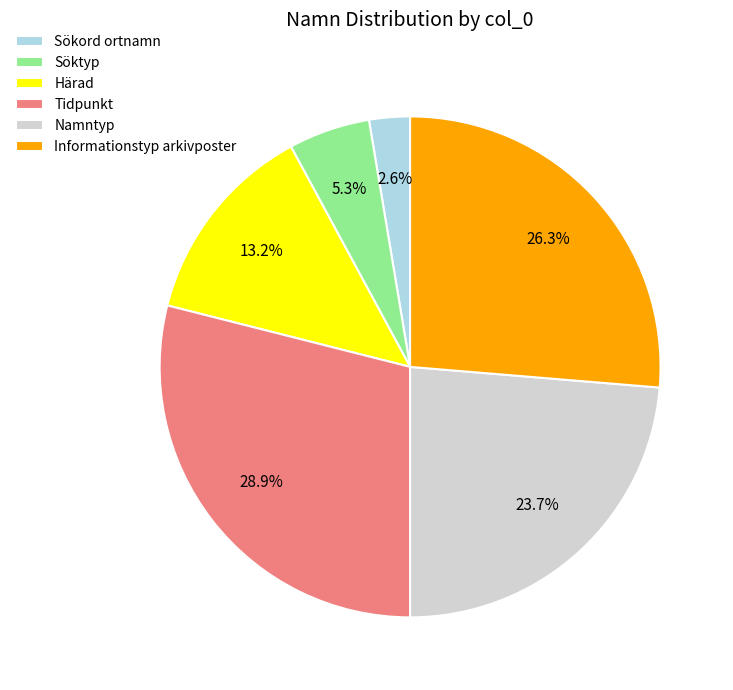

What portion of the pie excludes Sökord ortnamn?

97.4%